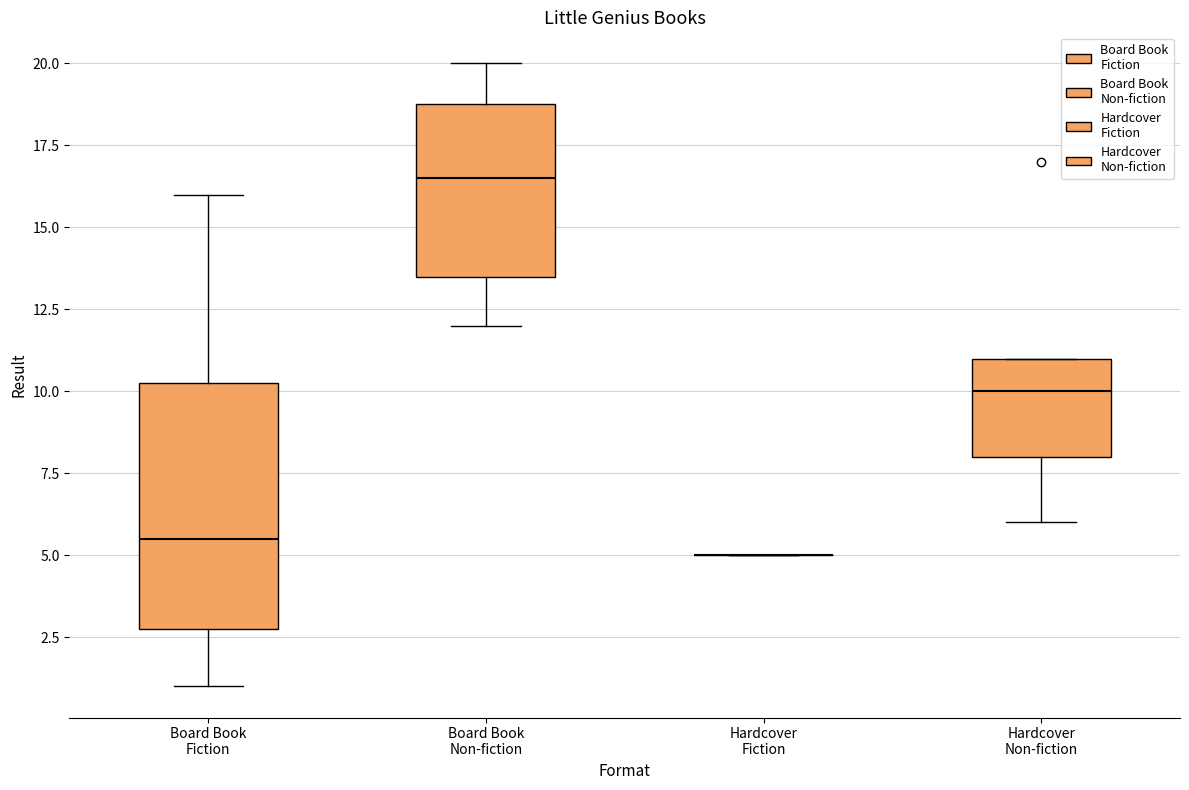

Reading left to right, read every box against the y-axis: the position of its median line, the range the box covers, and the ends of its whiskers. The values are not printed on the chart, so give them approximately, as read against the axis.

Board Book Fiction: median 5.5, box 3.0 to 10.5, whiskers 1.0 to 16.0
Board Book Non-fiction: median 16.5, box 13.5 to 19.0, whiskers 12.0 to 20.0
Hardcover Fiction: box collapsed to a line at 5.0, whiskers 5.0 to 5.0
Hardcover Non-fiction: median 10.0, box 8.0 to 11.0, whiskers 6.0 to 11.0